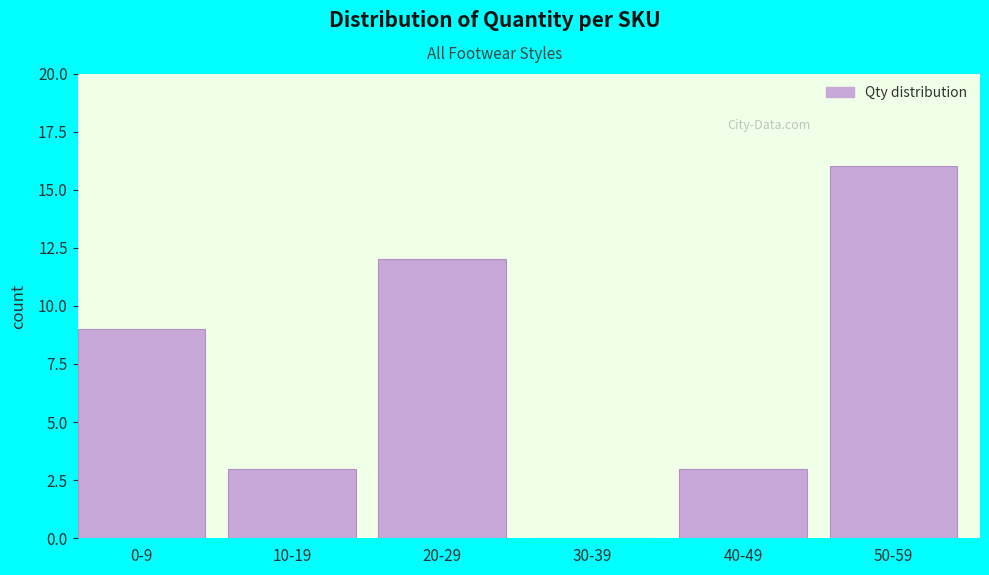

Reading right to left, list all the values displayed in this chart.

50-59=16	40-49=3	30-39=0	20-29=12	10-19=3	0-9=9